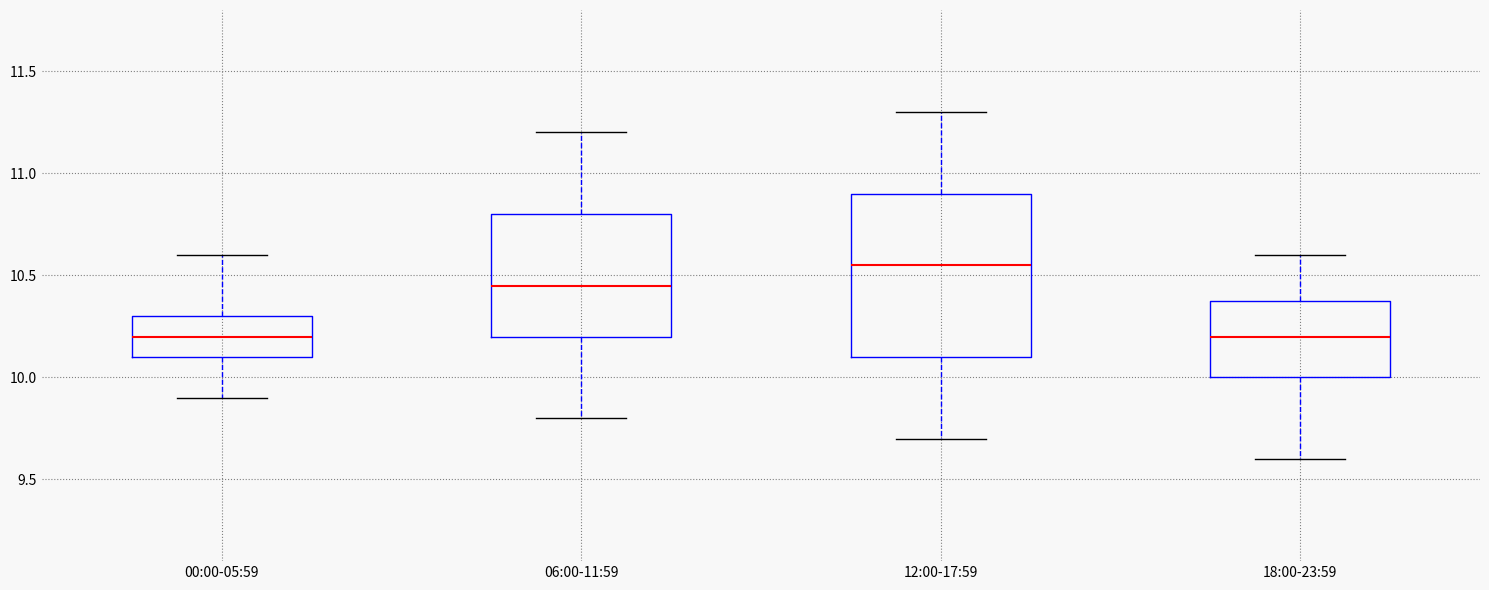

Where does the median line of the box for 12:00-17:59 sit on the y-axis? The values are not printed on the chart, so give them approximately, as read against the axis.

10.55